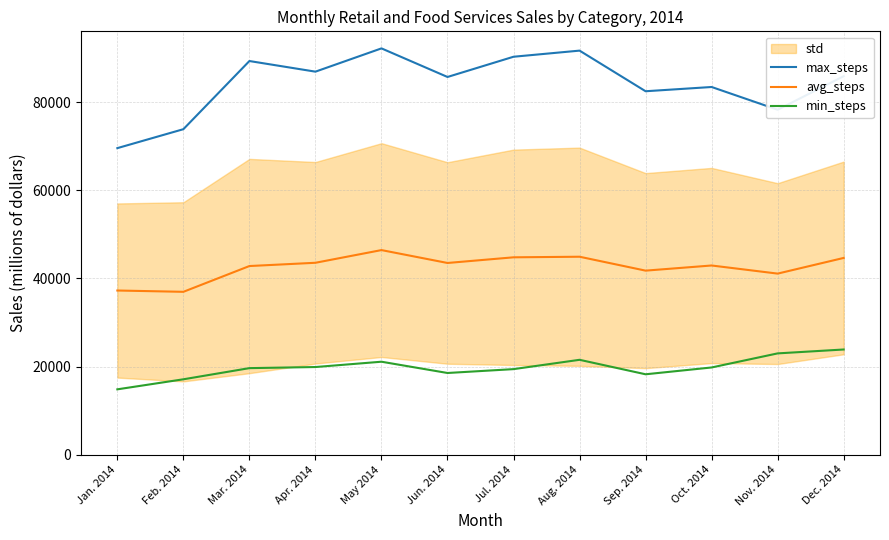

What is the average value of the max_steps series?

84135.0